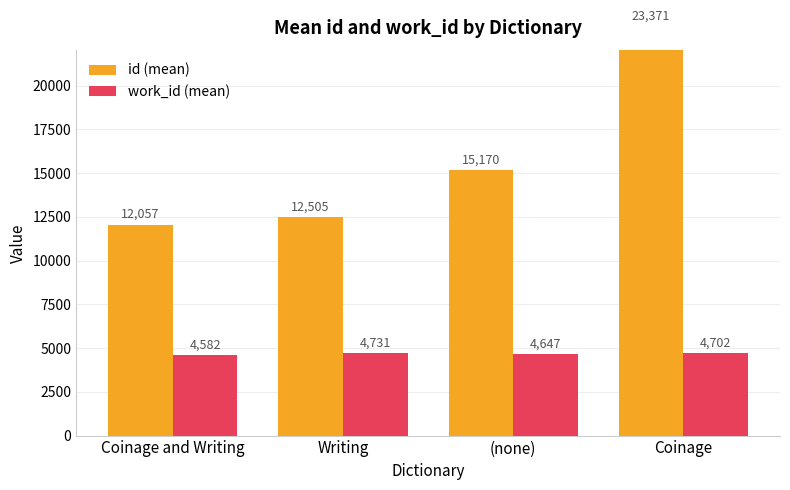

At which label does work_id (mean) reach its peak?

Writing